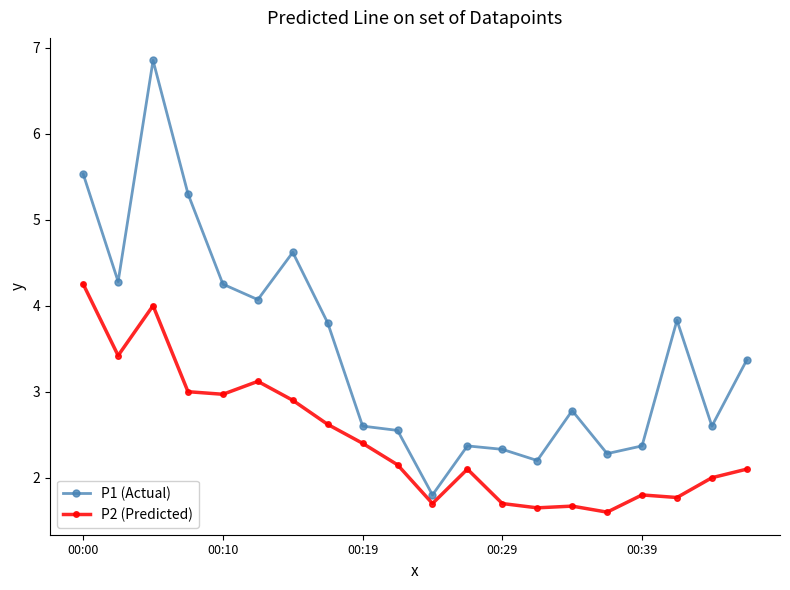

Which series has the largest total across all categories?

P1 (Actual)